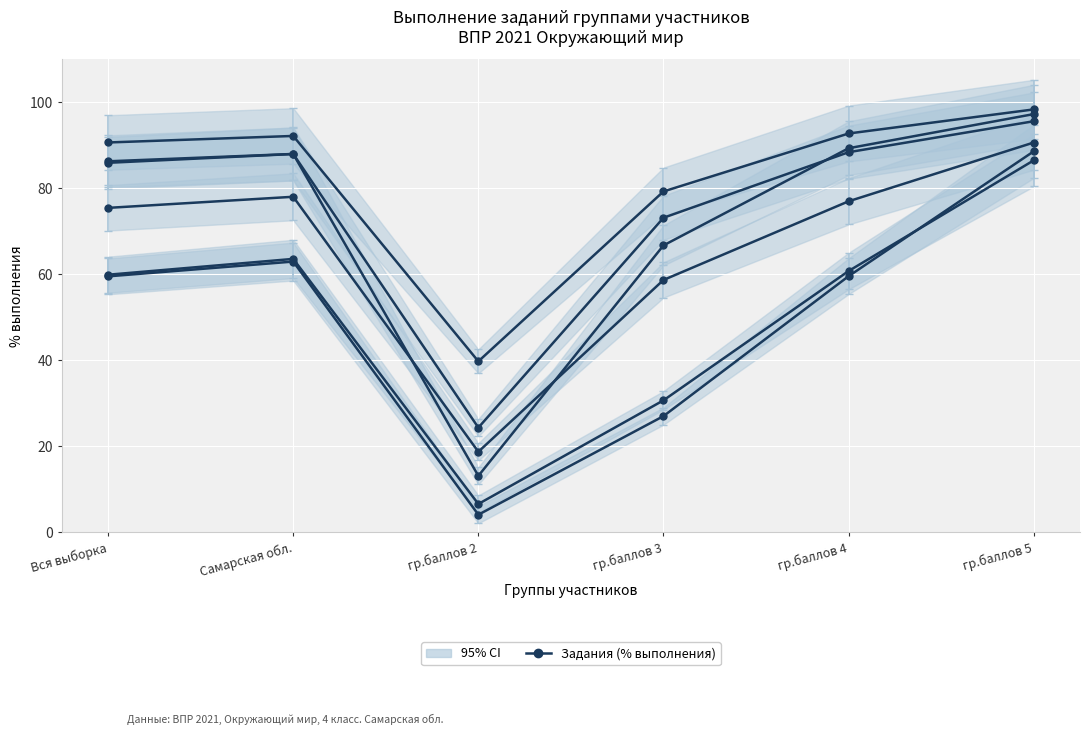

What position from the right is Вся выборка?

6